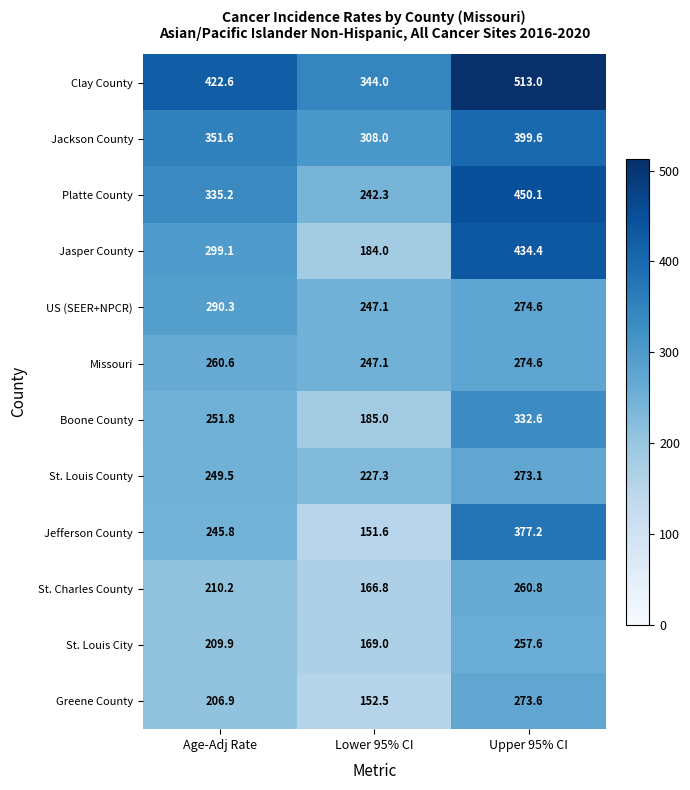

At how many categories does at least one series exceed 385?

2